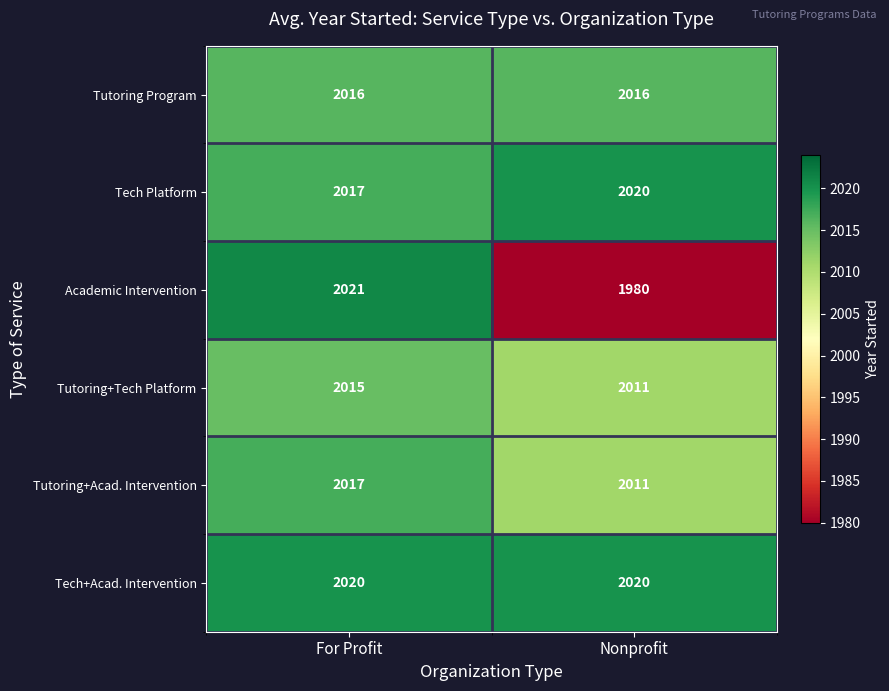

List the labels in order of Tutoring+Tech Platform value, smallest first.

Nonprofit, For Profit